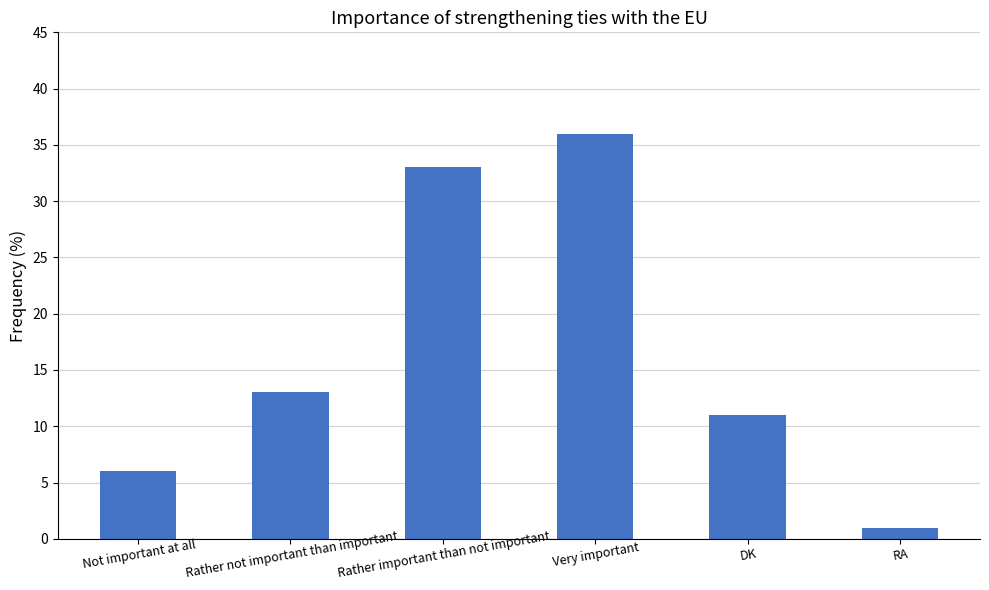

Which label corresponds to the smallest value in the chart?

RA